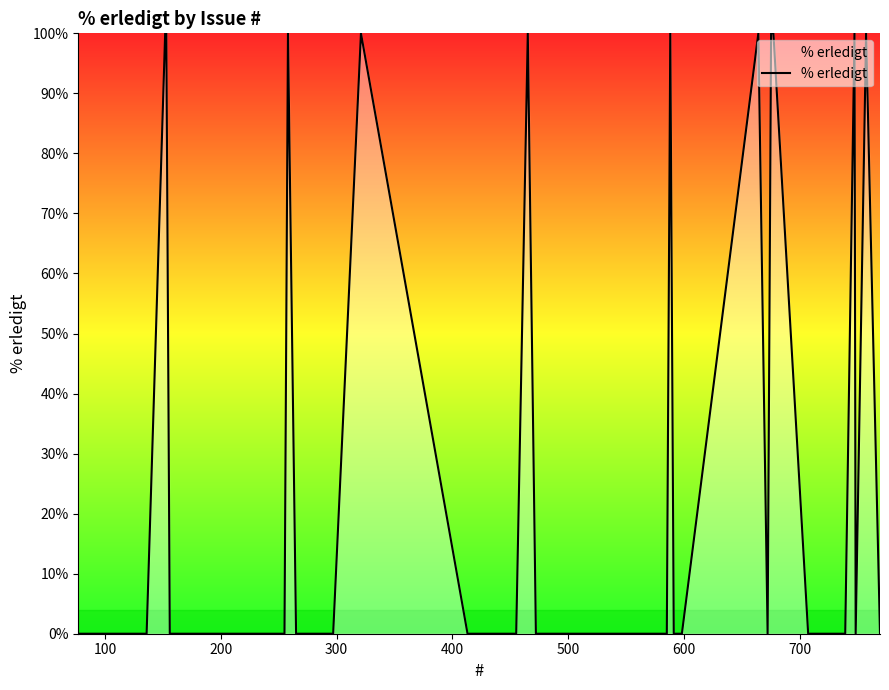

What is the greatest value displayed?

100